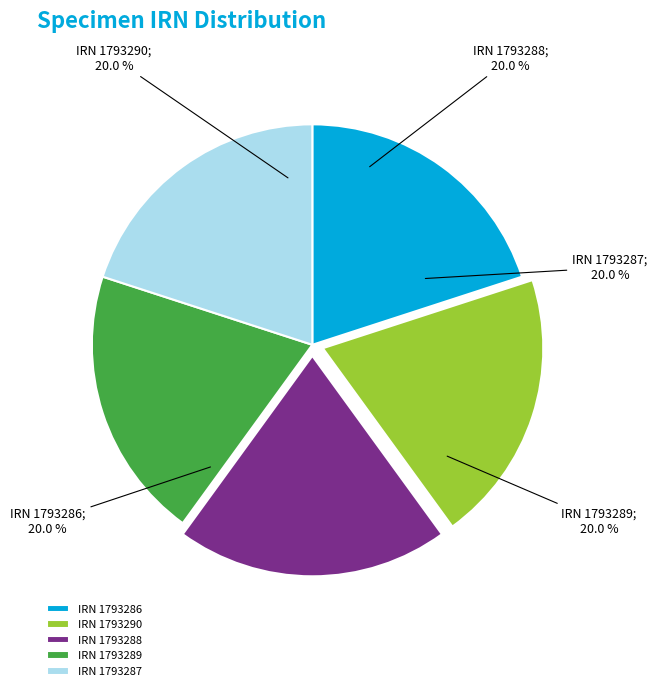

Approximately how many times larger is the value at IRN 1793288 compared to IRN 1793289?

1.0